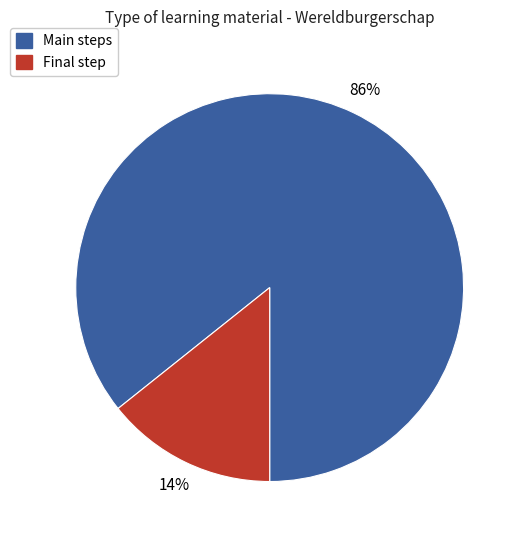

How many segments does this pie chart have?

2